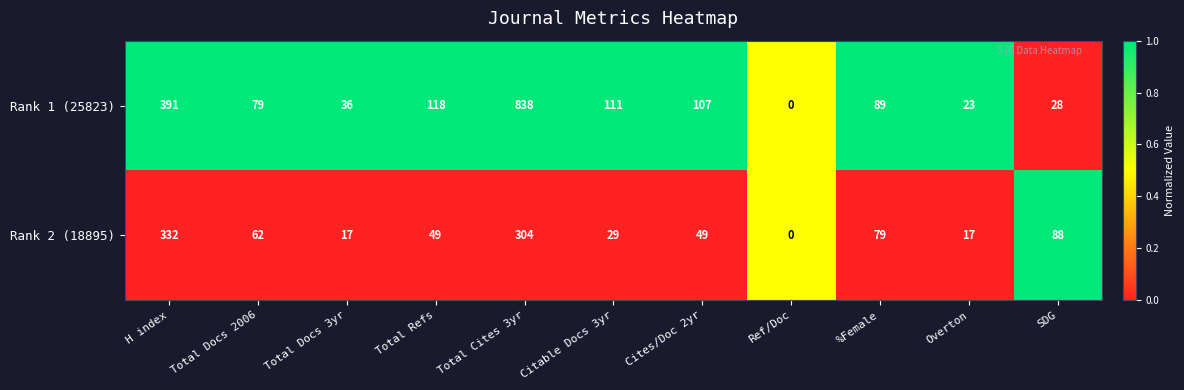

What is the sum of the Rank 2 (18895) values at Overton and Ref/Doc?

17